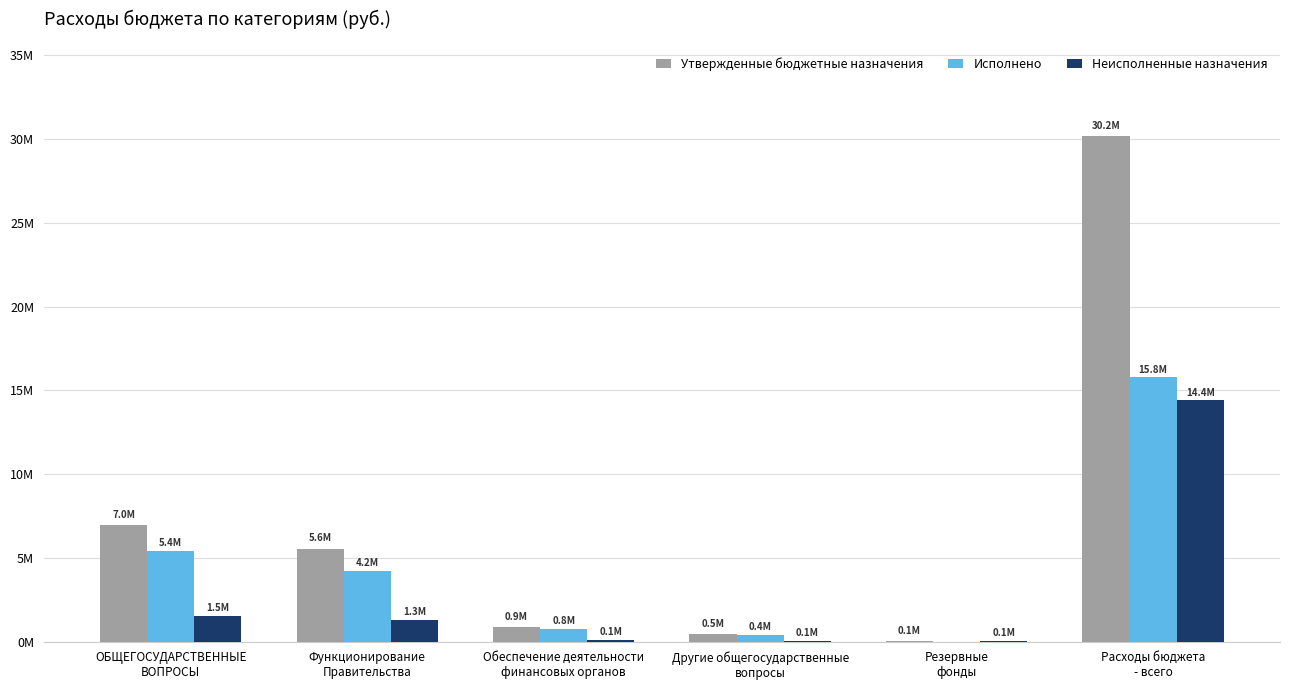

What is the average value of the Исполнено series?

4438472.8